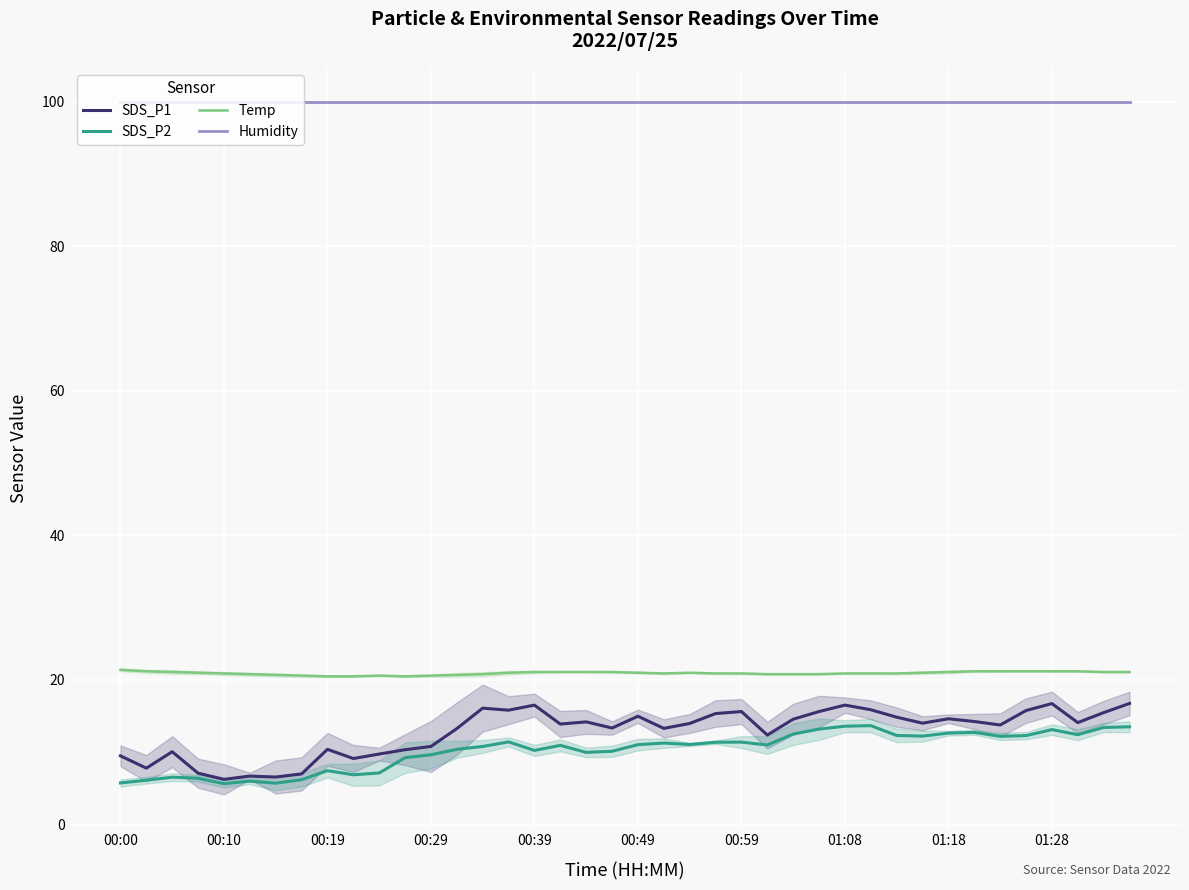

What is the sum of the Humidity values at 34 and 25?

199.8